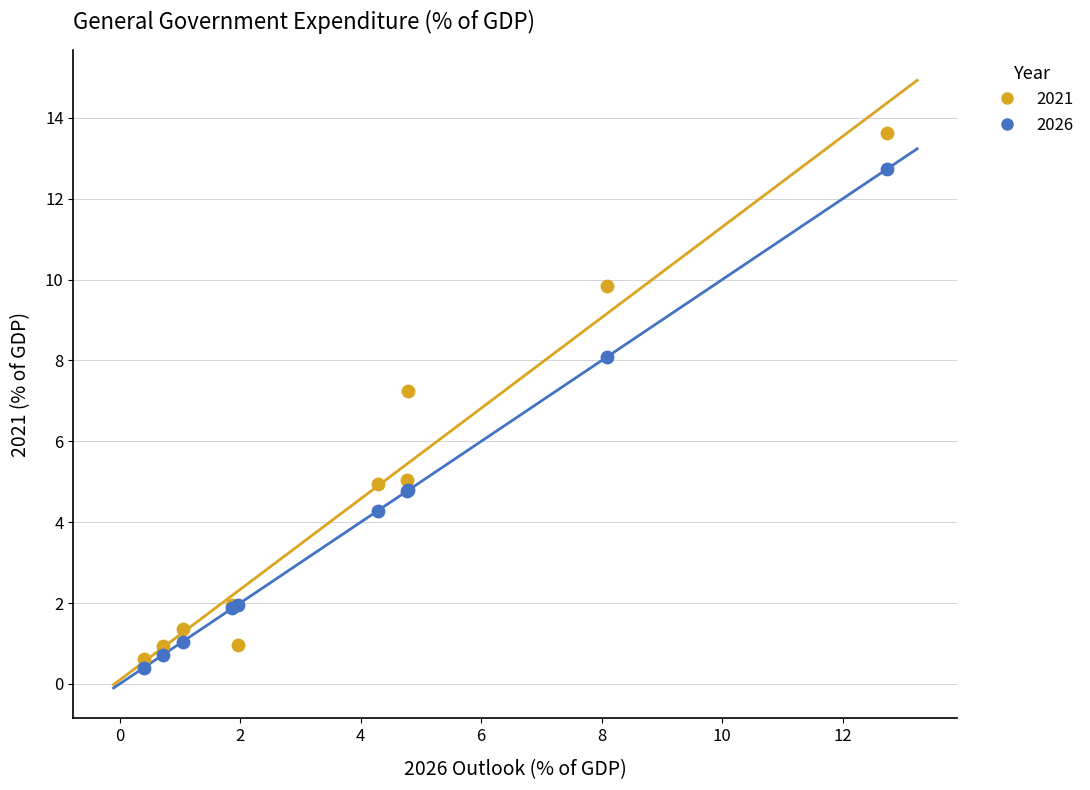

Which series contains the highest Y value?

2021